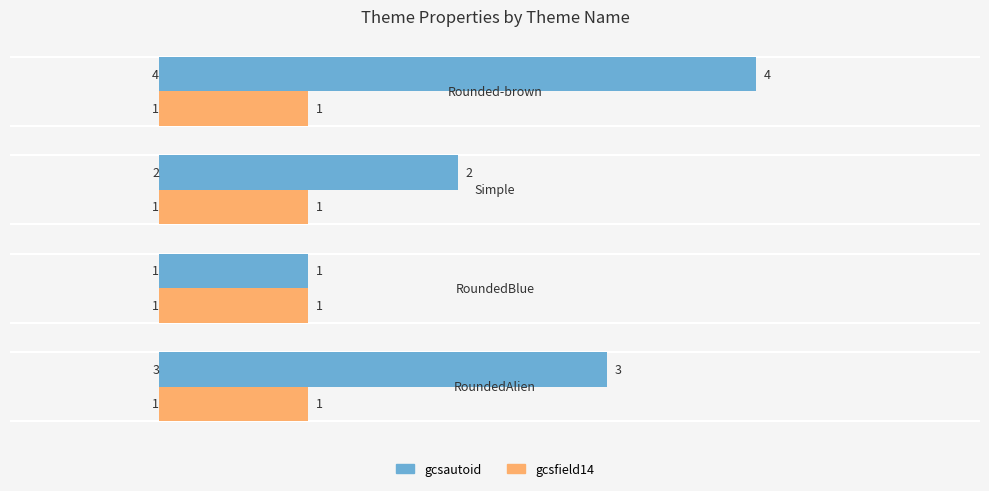

What is the maximum value shown in the chart?

4